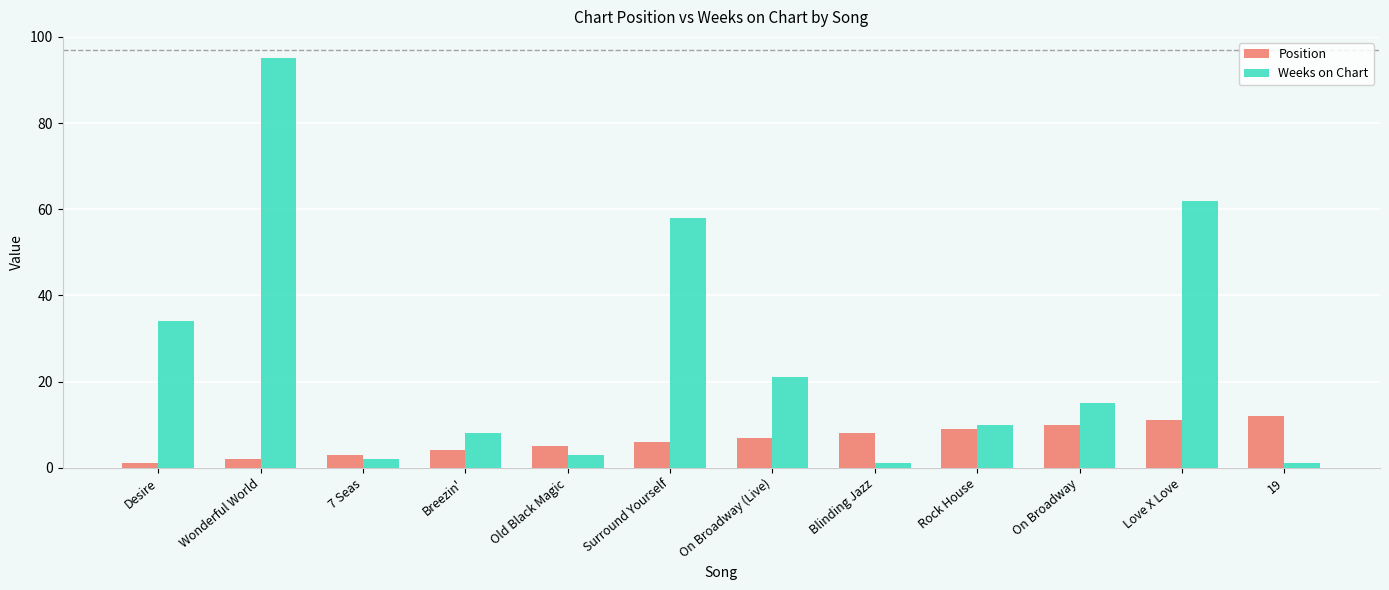

What is the value of the Weeks on Chart bar at the 12th from the left?

1